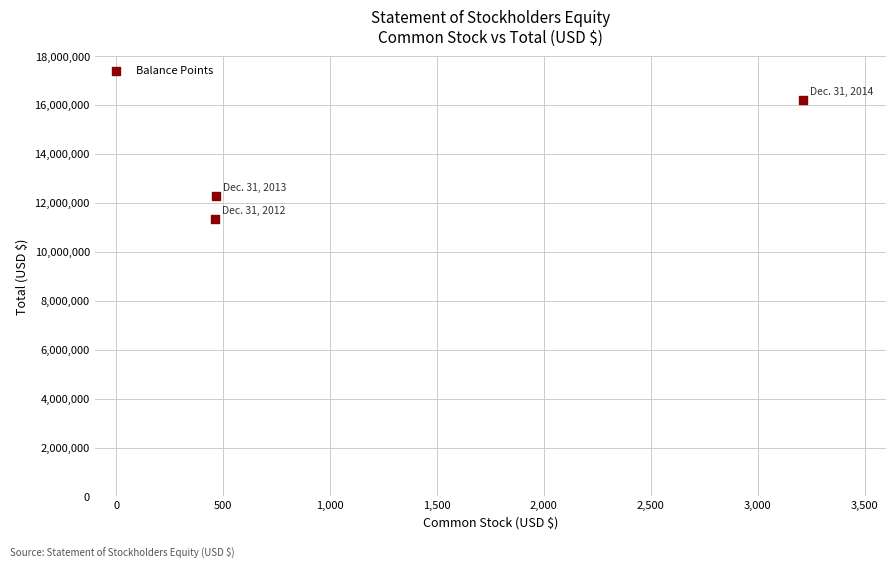

What is the range of Y values (max minus min)?

4862568